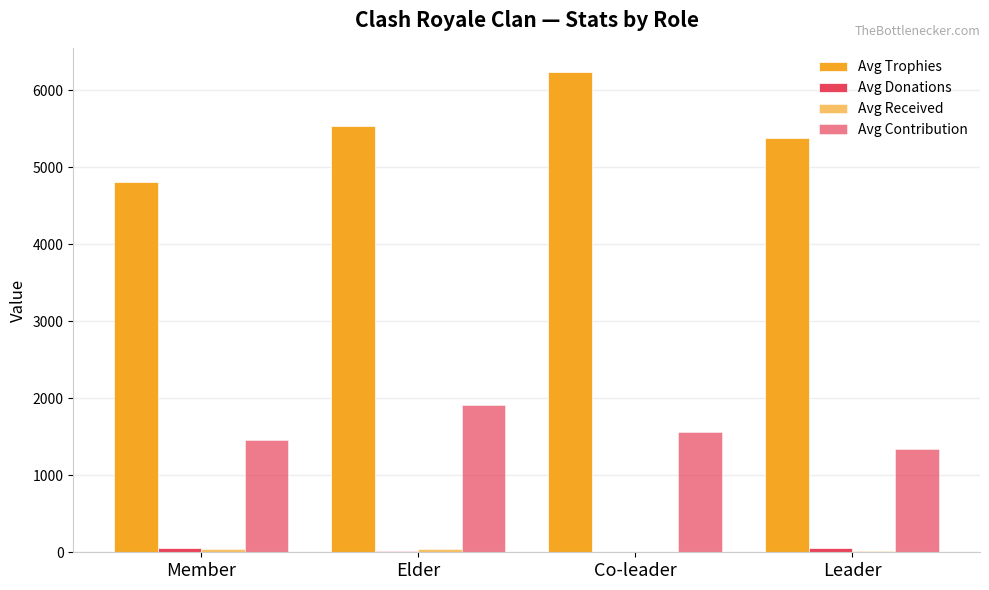

Are the bars grouped side by side (vs. stacked)?

Yes